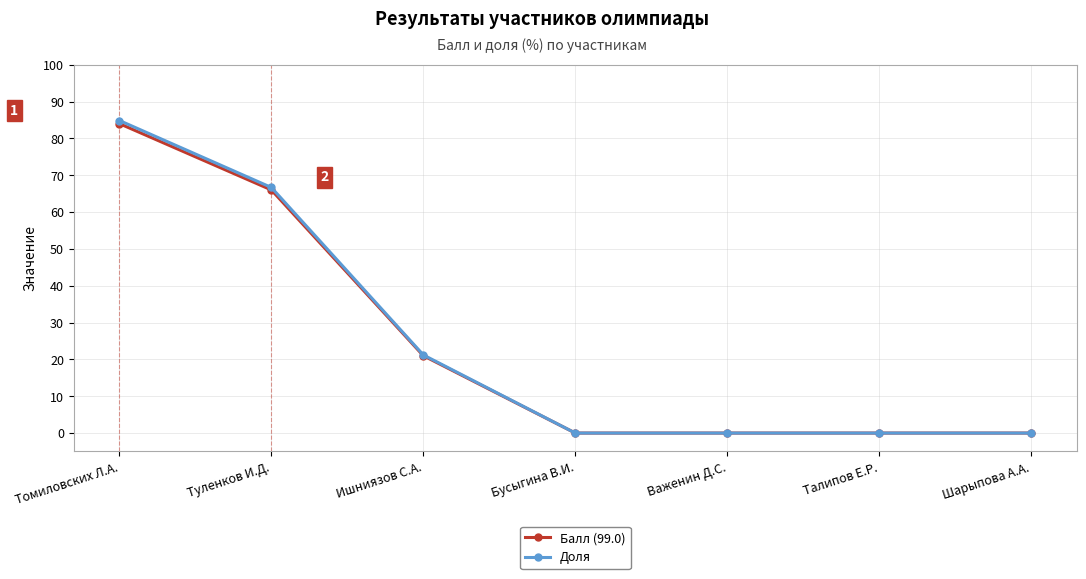

What is the highest value of the Балл (99.0) series?

84.0